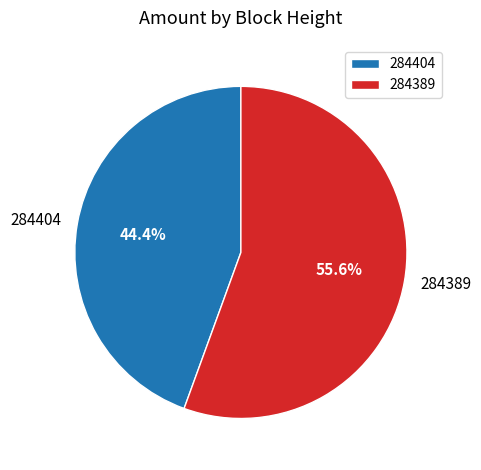

What percentage is the 284389 slice, to the nearest percent?

56%